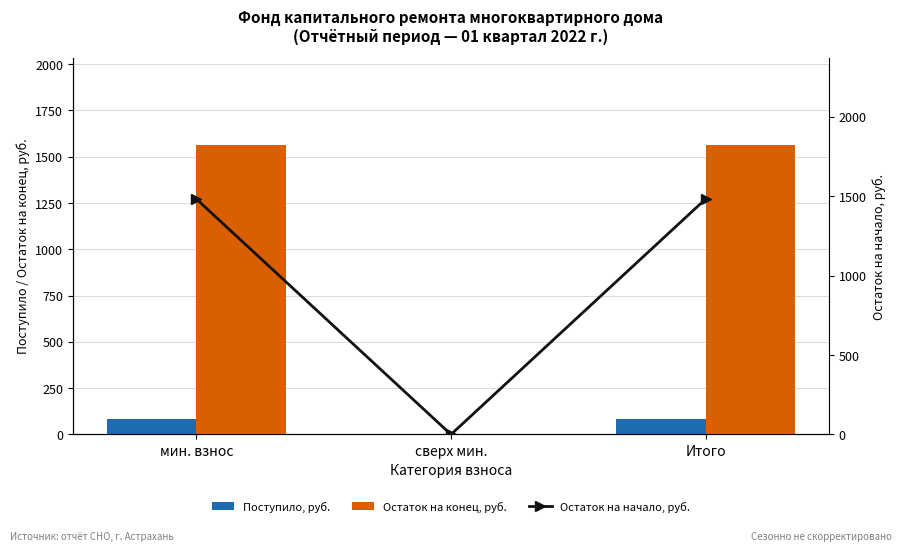

Reading left to right, list all the values displayed in this chart.

Поступило, руб.: мин. взнос=83.5	сверх мин.=0.0	Итого=83.5
Остаток на конец, руб.: мин. взнос=1565.0	сверх мин.=0.0	Итого=1565.0
Остаток на начало, руб.: мин. взнос=1481.6	сверх мин.=0.0	Итого=1481.6